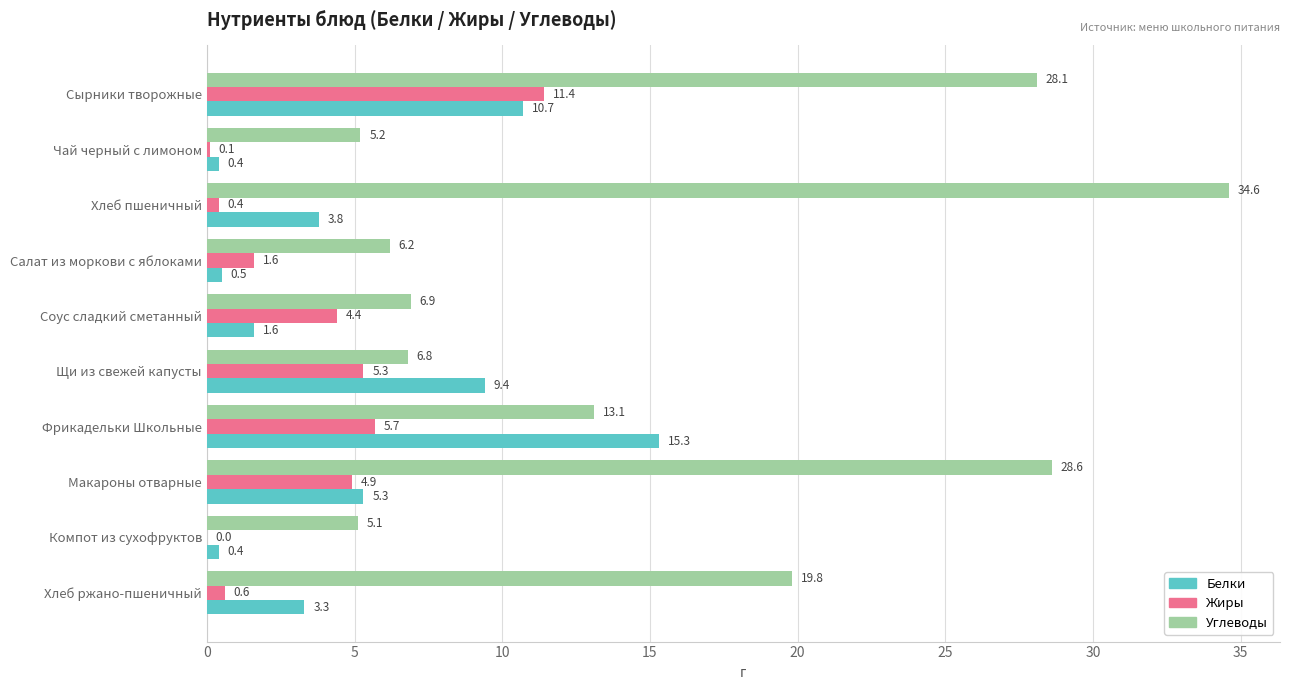

What are all the series names shown in the legend?

Белки, Жиры, Углеводы